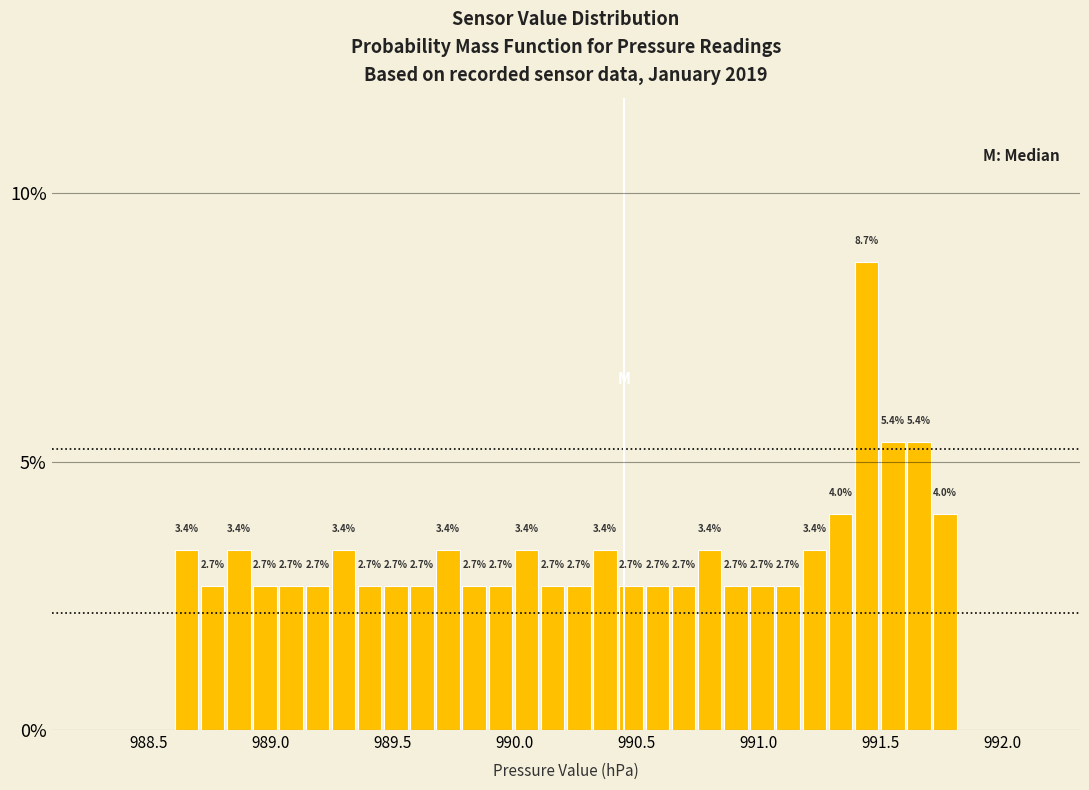

Read against the x-axis, roughly where is the centre of the tallest bar?

991.45